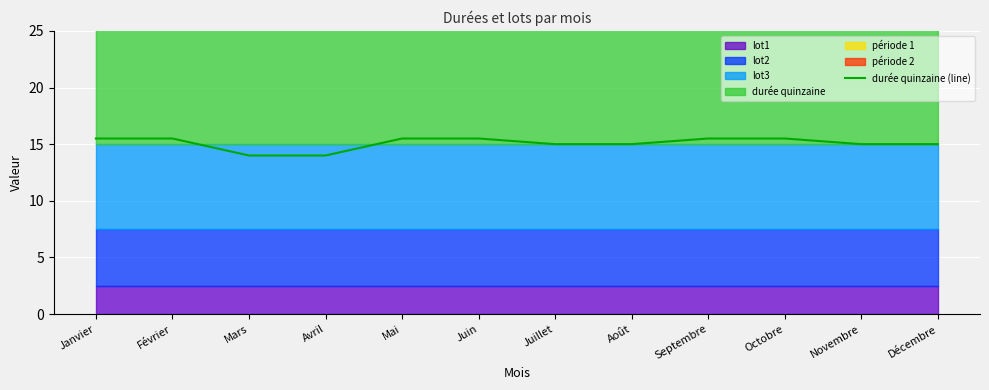

At which label does the data first exceed 15?

Janvier